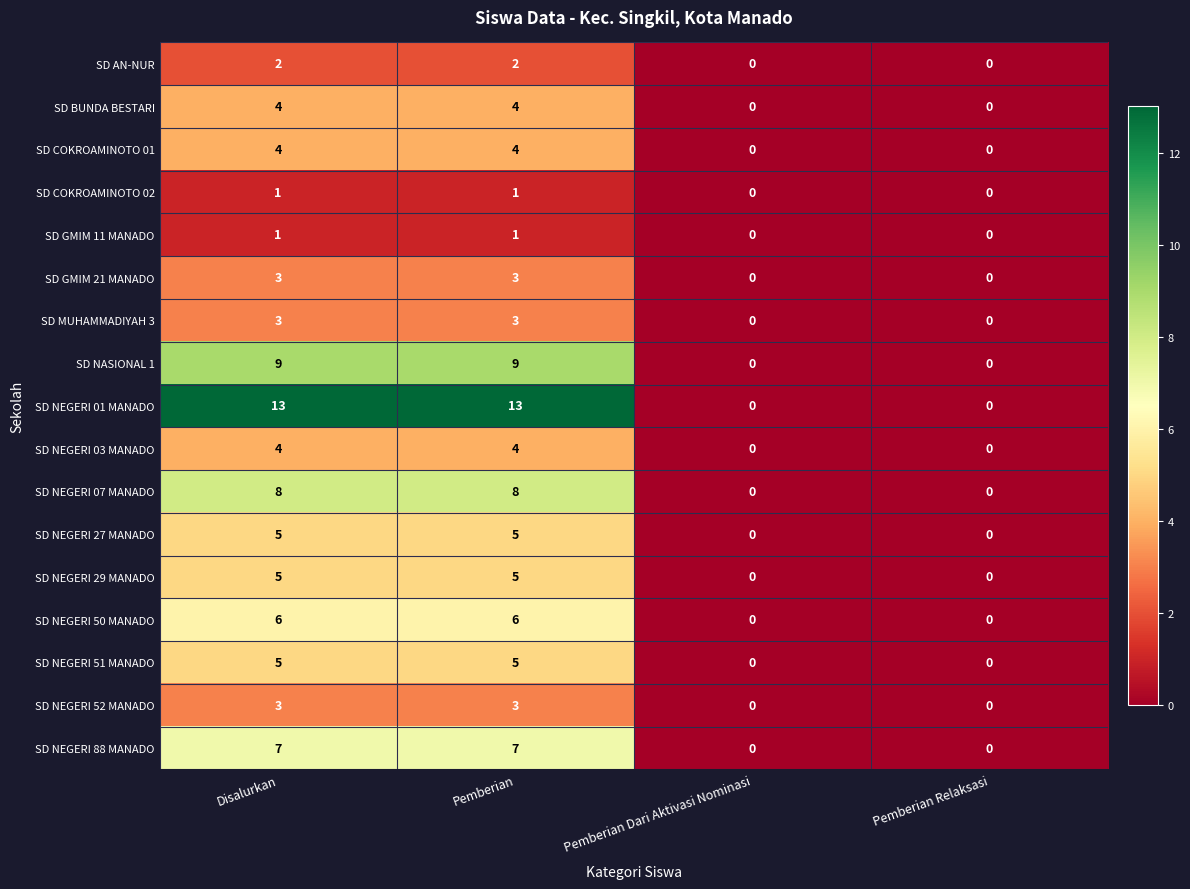

Is it true that SD AN-NUR equals 1 at Pemberian Relaksasi?

False